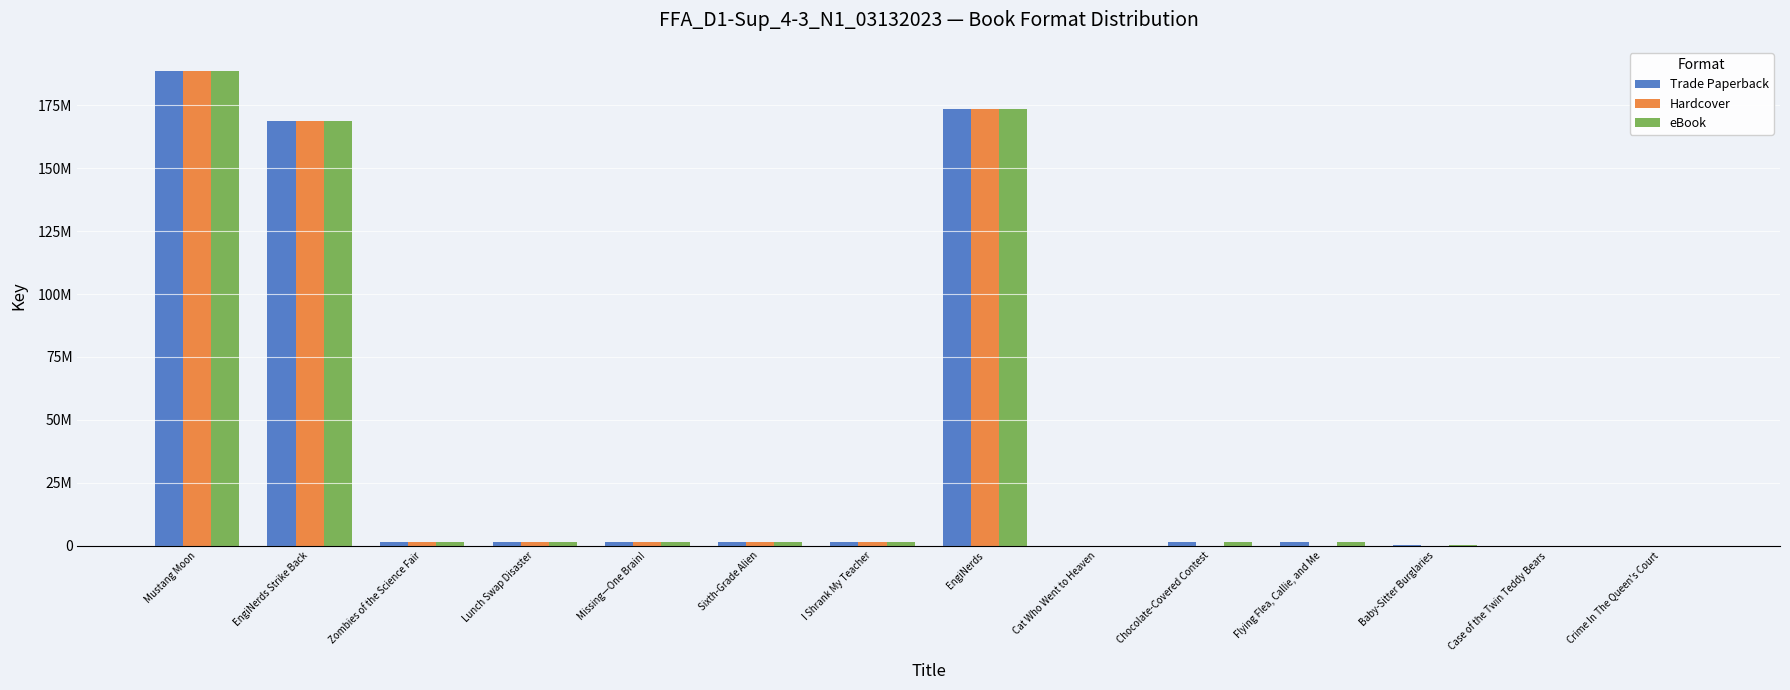

What are all the series names shown in the legend?

Trade Paperback, Hardcover, eBook